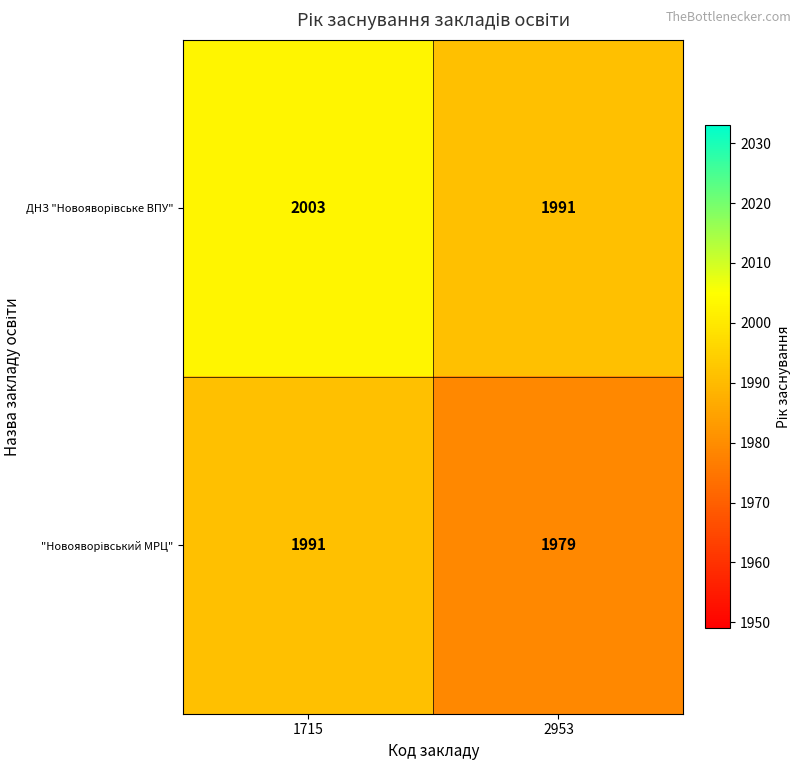

At which category does the chart reach its peak across all series?

1715